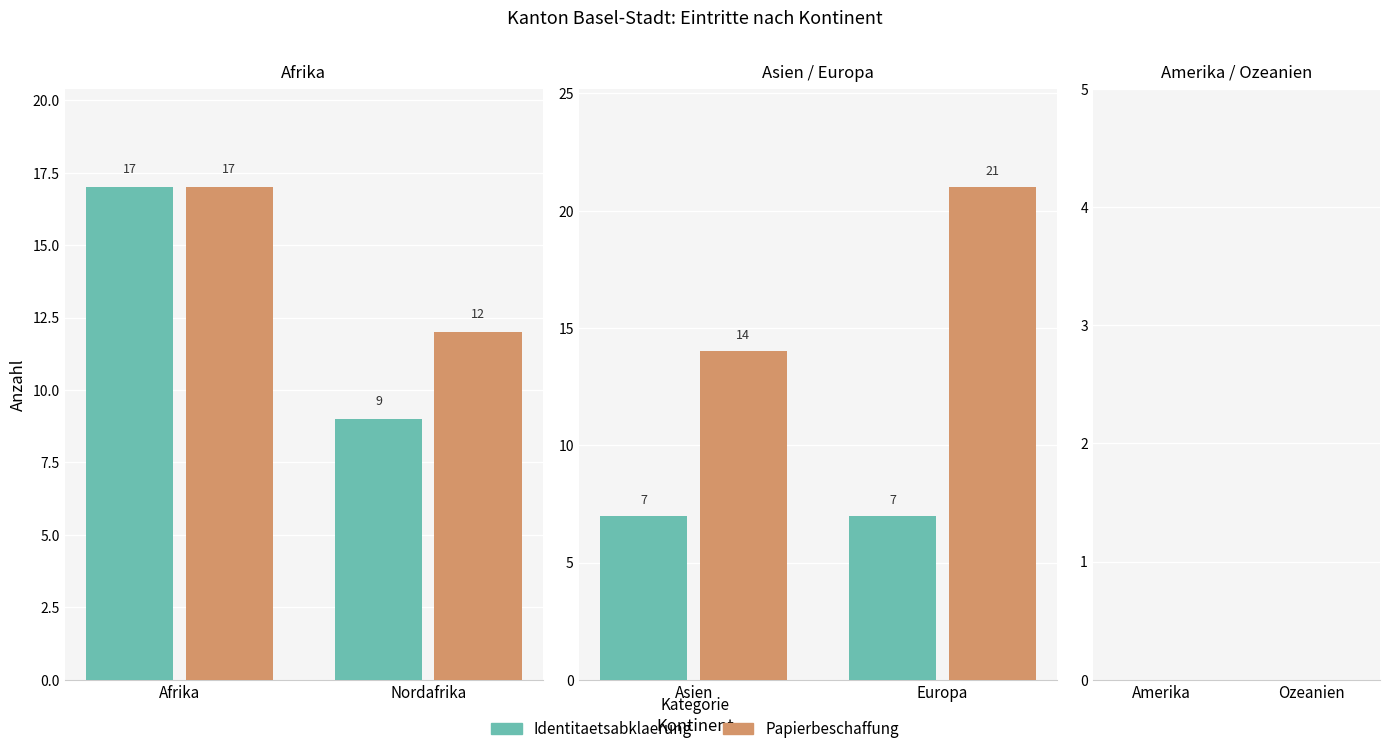

Is it true that Abschluss Ausreiseorganisation equals 2 at Amerika?

False